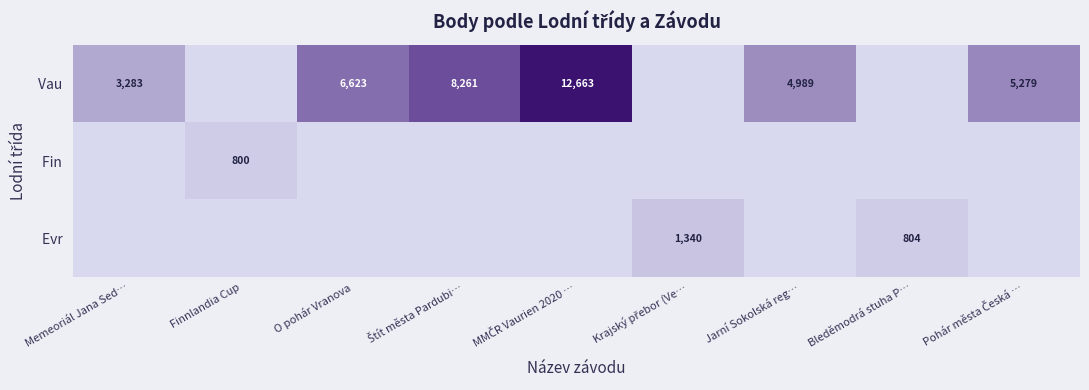

List the series in order of their peak value, lowest first.

Fin, Evr, Vau